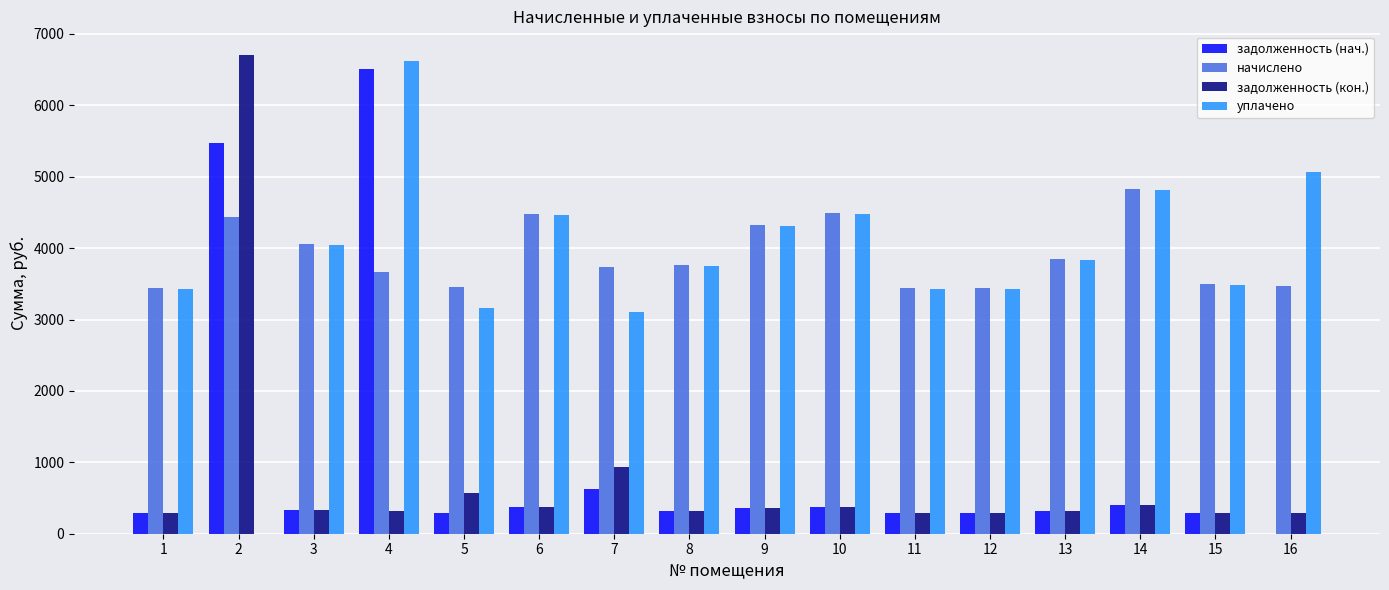

How many values in the задолженность (нач.) series exceed 337?

8